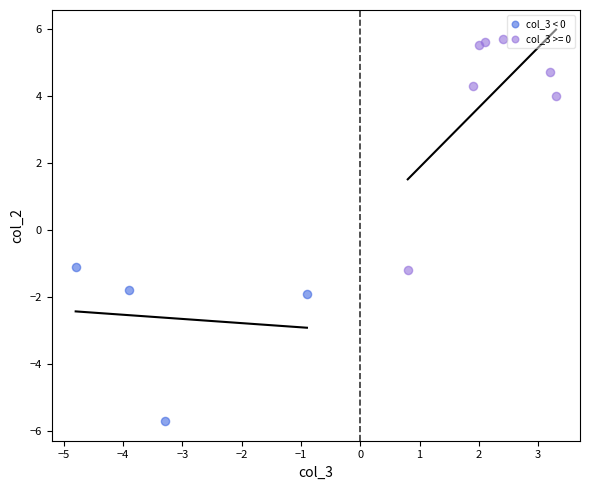

Which series reaches the minimum Y coordinate?

col_3 < 0